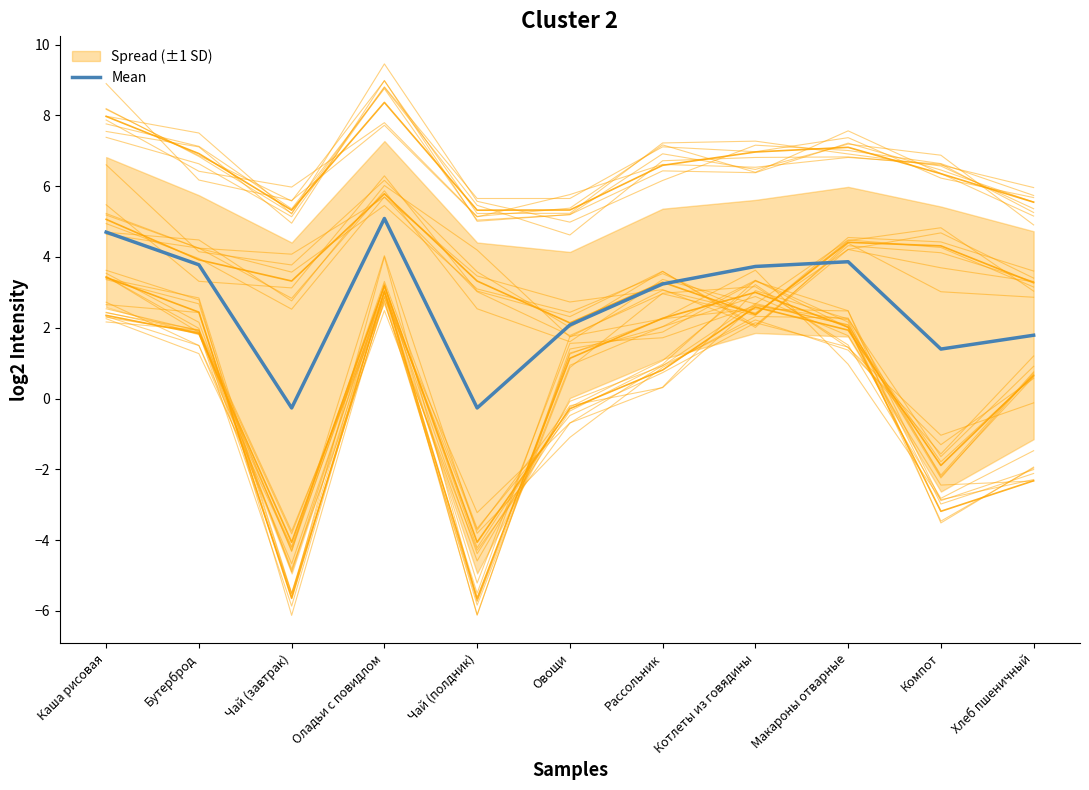

Where is the first local maximum?

Оладьи с повидлом